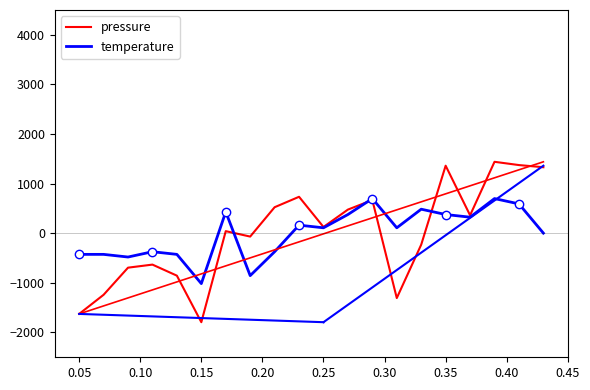

What is the lowest value of the pressure series?

-1792.9